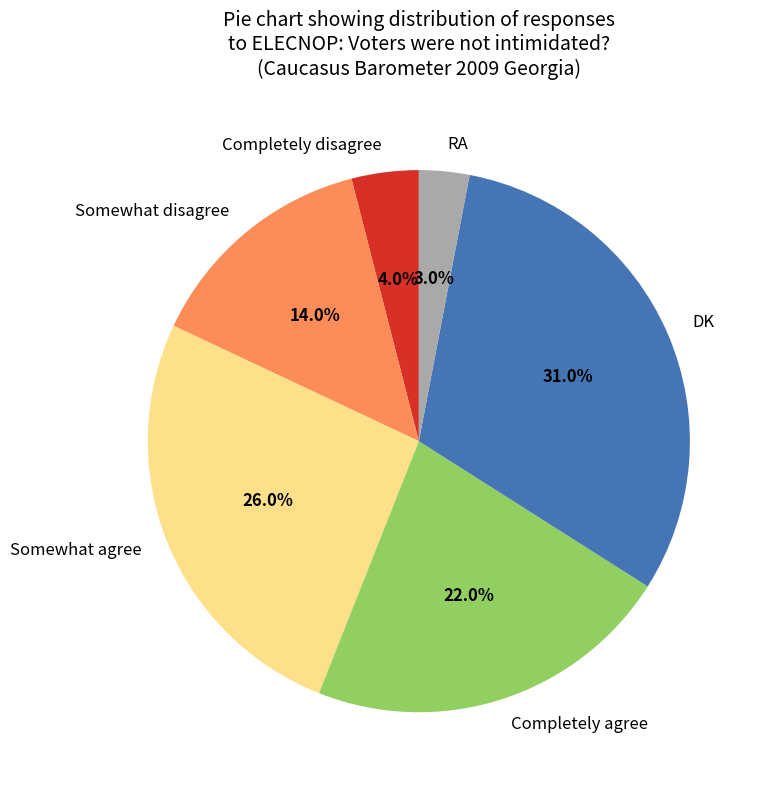

Which category has the smallest portion of the pie?

RA